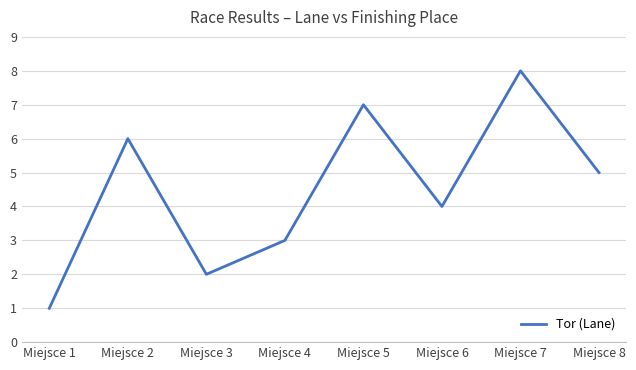

Is it true that the value at Miejsce 8 is 7?

False